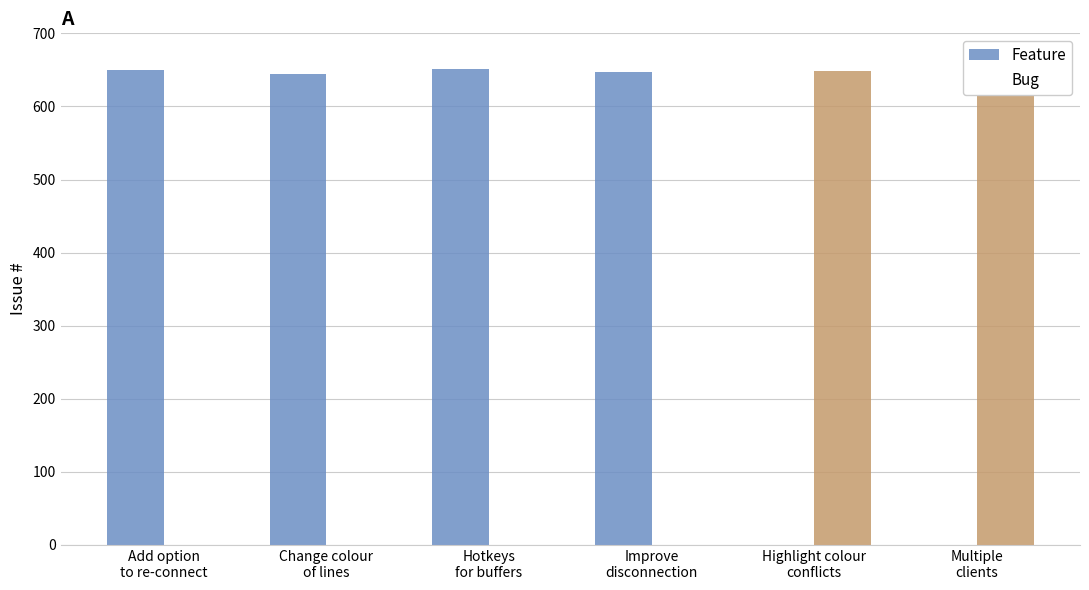

What is the difference between the highest and lowest values at Change colour
of lines?

644